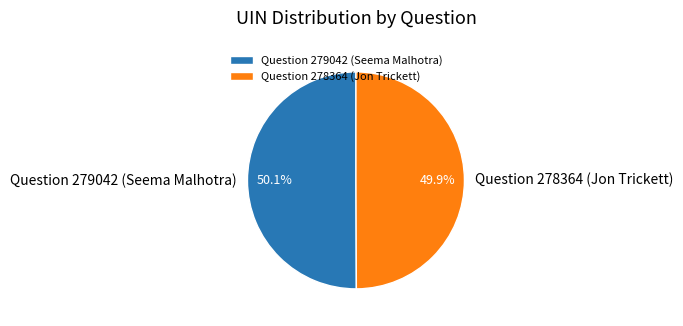

Do Question 278364 (Jon Trickett) and Question 279042 (Seema Malhotra) together represent more than half of the pie?

Yes